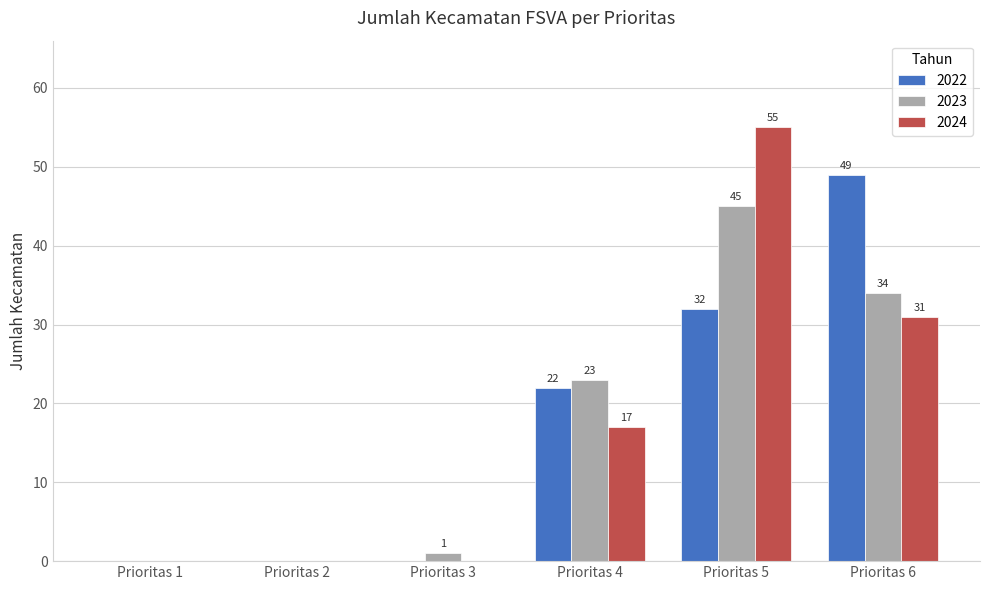

Is it true that 2023 equals 45 at Prioritas 5?

True